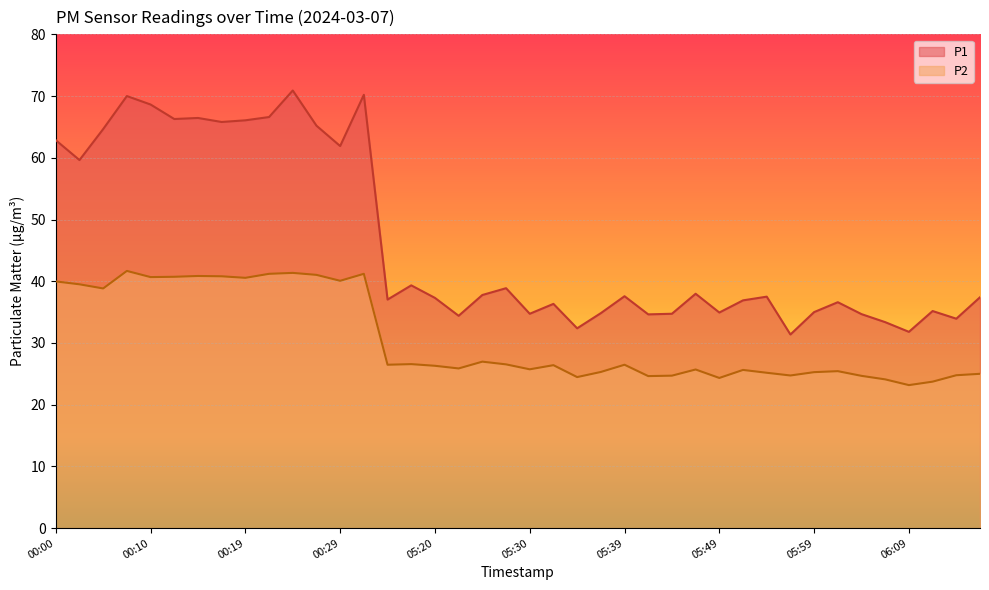

How many data points in P2 are above 26?

21